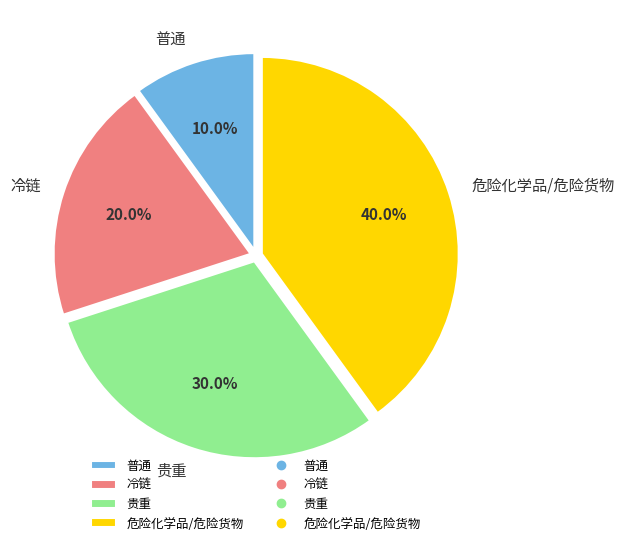

True or false: 贵重 accounts for 19% of the total.

False